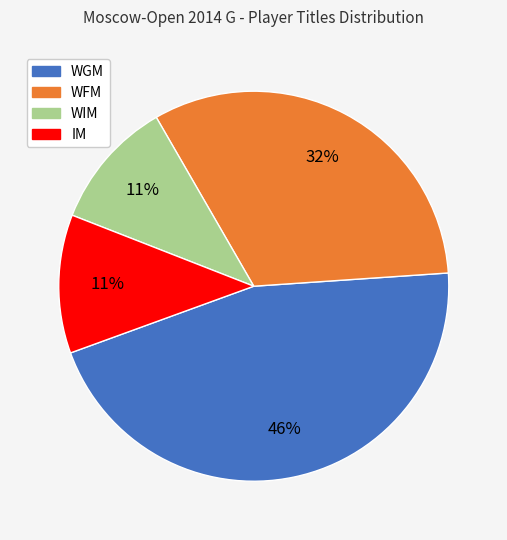

To the nearest percent, what is the difference between the largest and smallest slice percentages?

35%